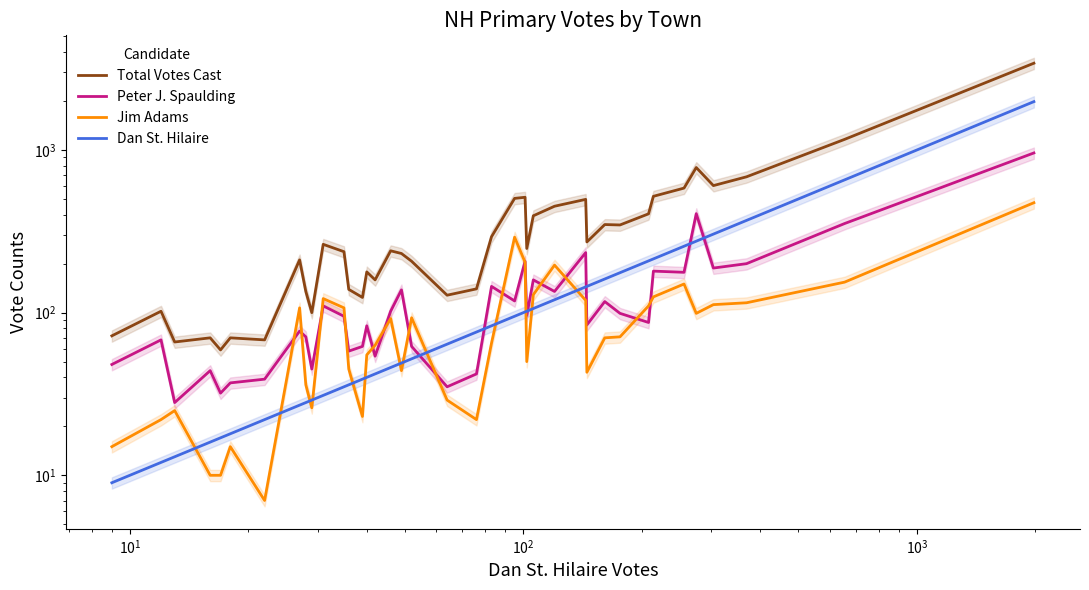

At how many categories does at least one series exceed 3225?

1